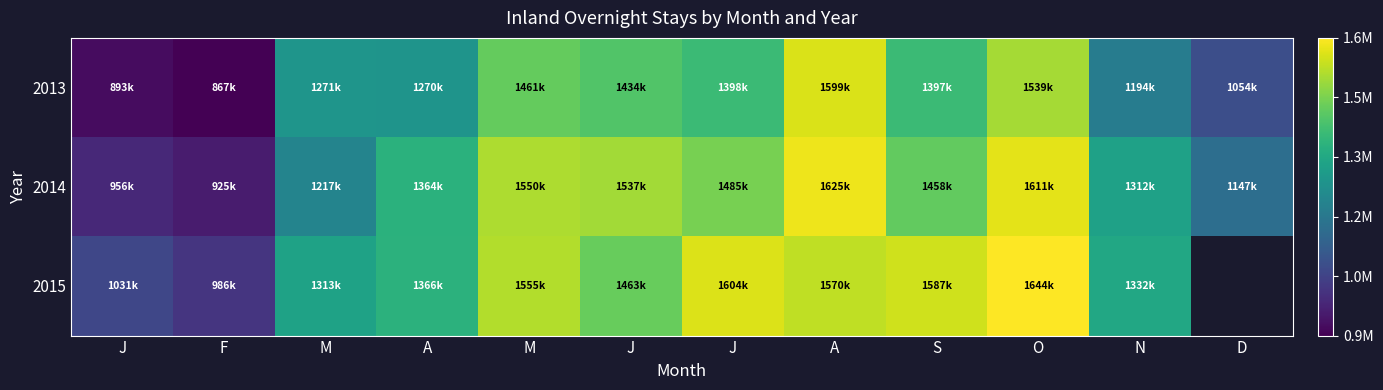

Between F and D, which series saw the biggest shift?

2014